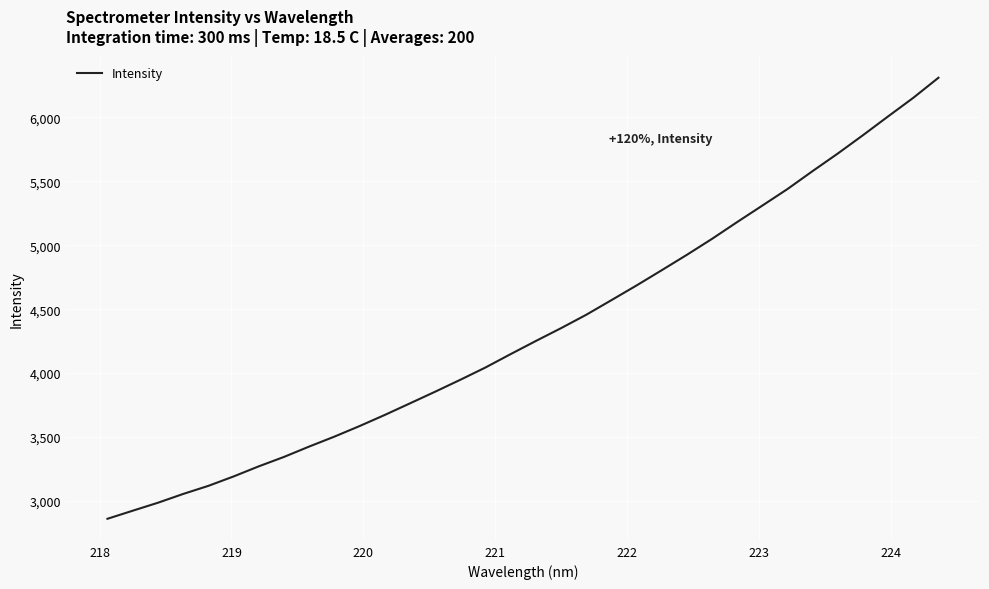

What is the difference between the maximum and minimum values?

3446.5